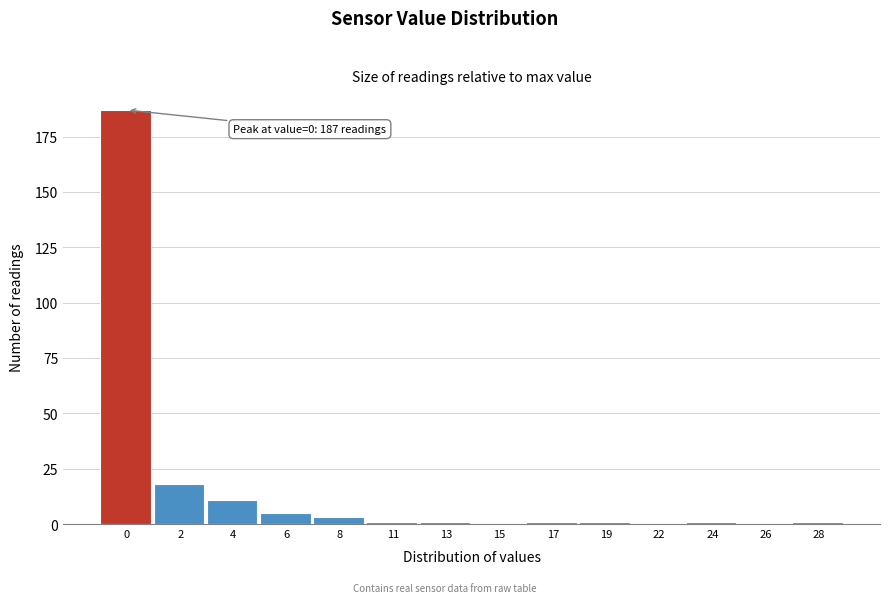

Reading right to left, extract all data points from this chart.

28=1	26=0	24=1	22=0	19=1	17=1	15=0	13=1	11=1	8=3	6=5	4=11	2=18	0=187